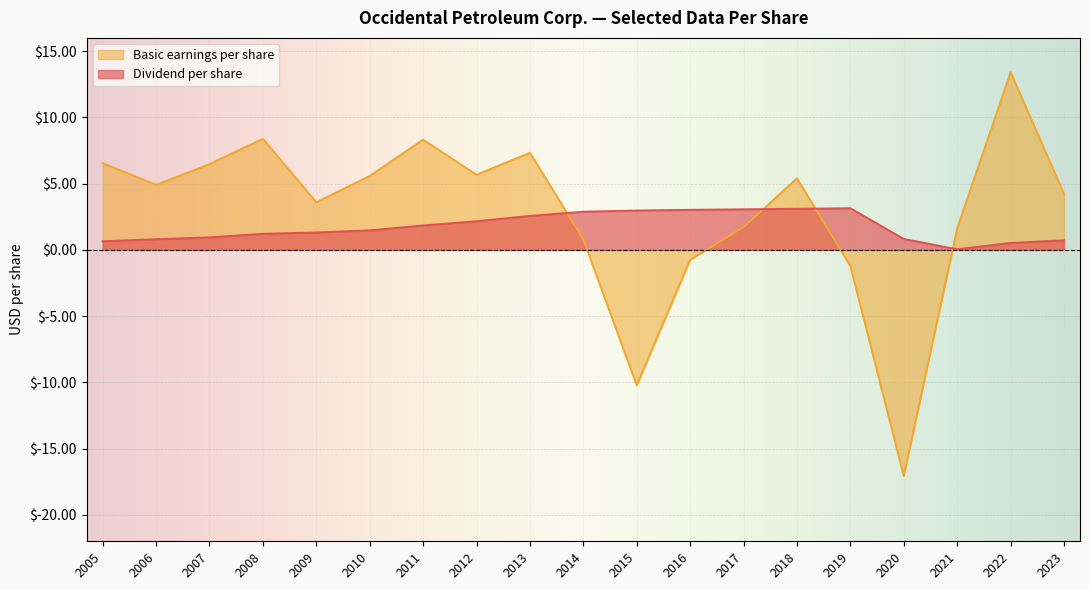

How many interior local peaks does the Basic earnings per share series have?

5